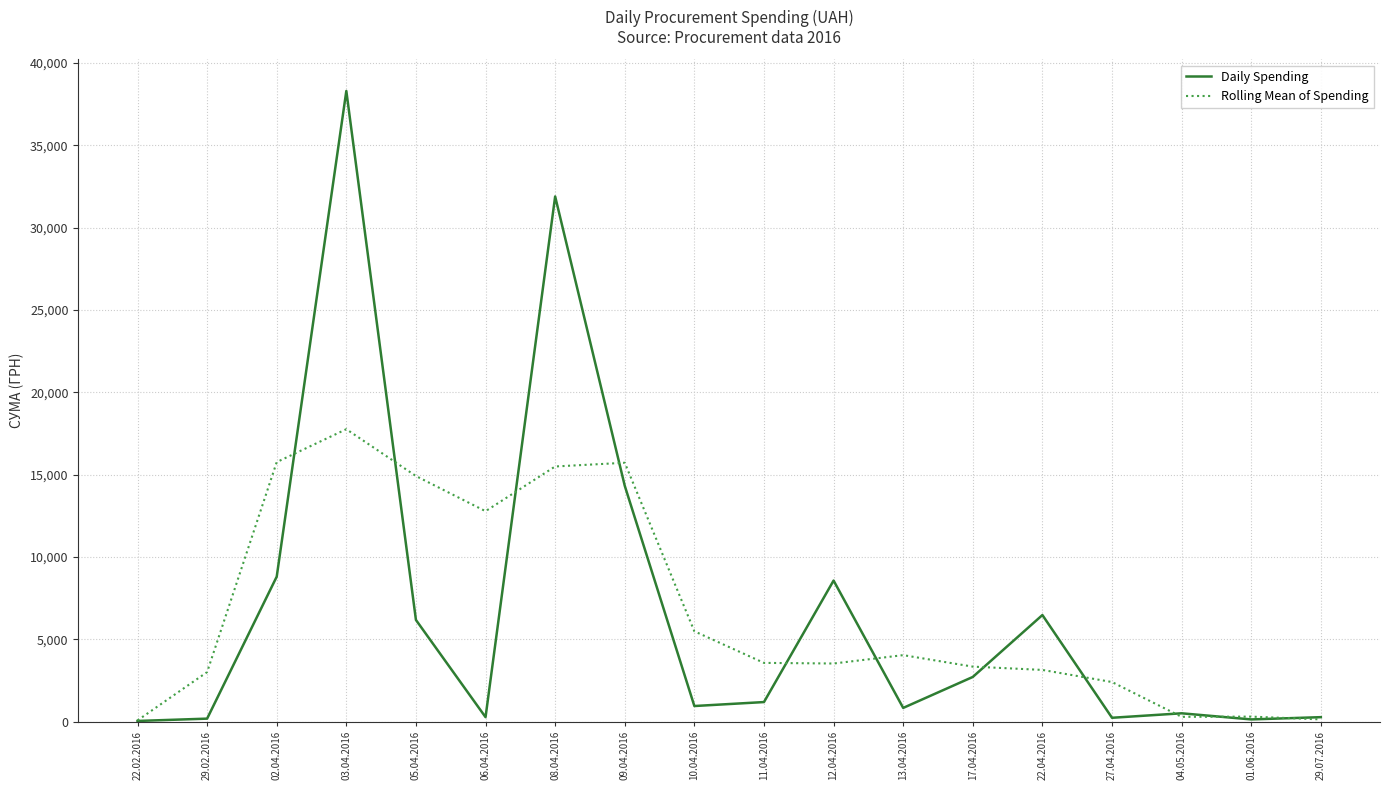

Which series changed the most between 29.02.2016 and 01.06.2016?

Rolling Mean of Spending